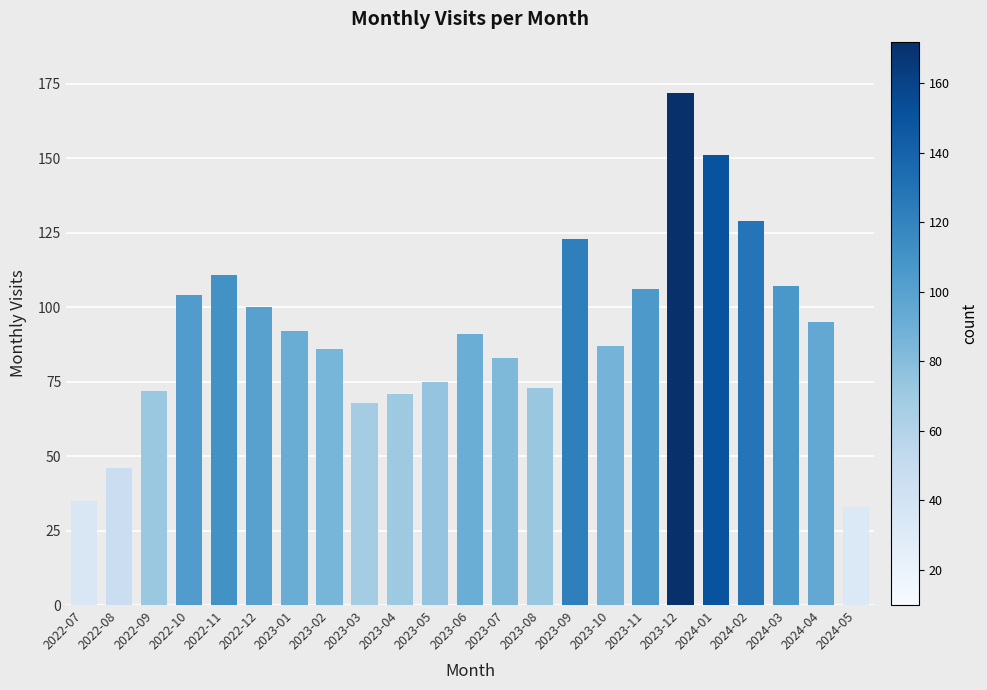

What value does the data have at 2023-03, to the nearest 5?

70